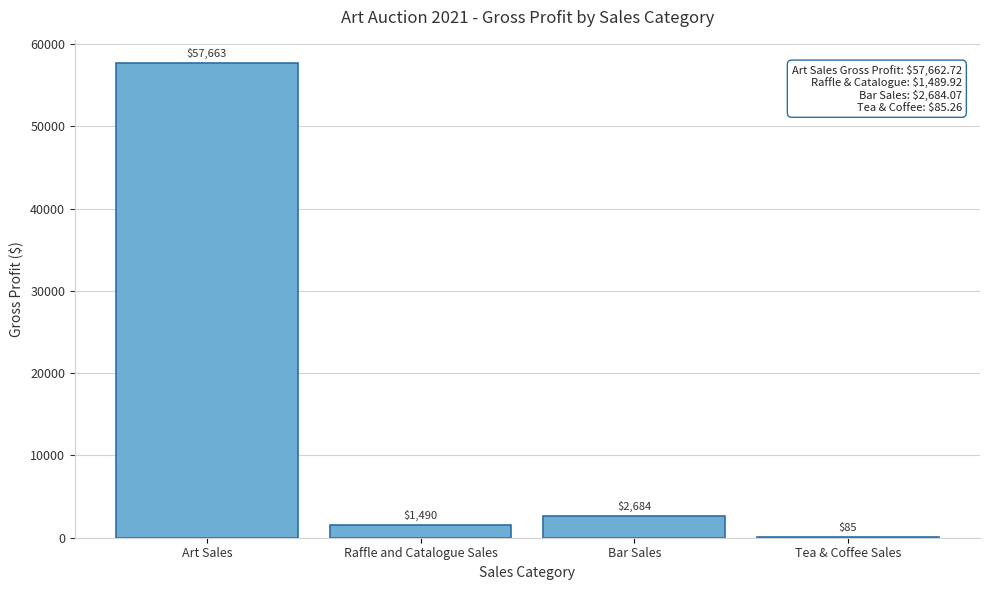

The value at Art Sales is 25493.1. True or false?

False